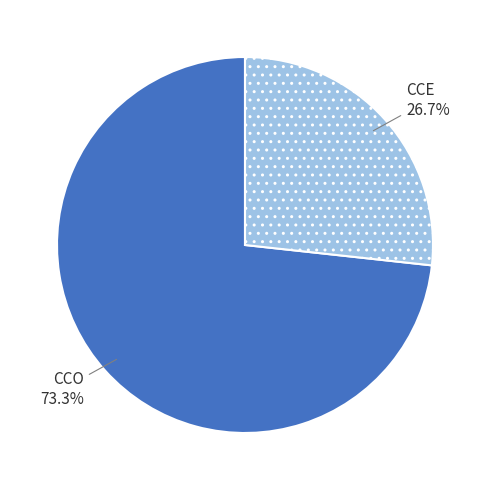

Does CCO represent more than half of the total?

Yes